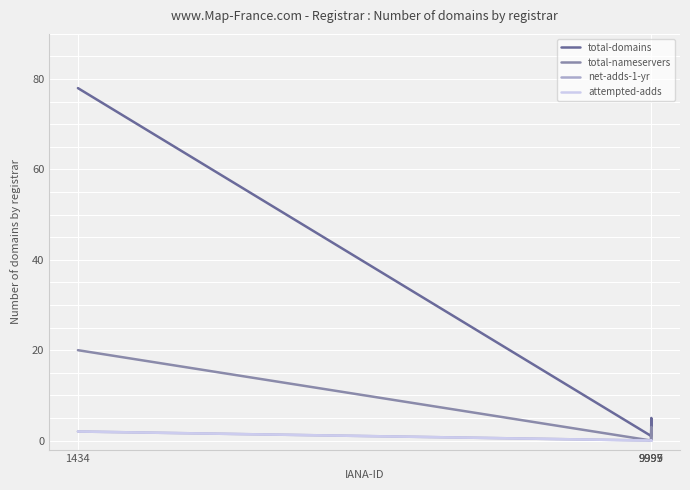

How many values in the attempted-adds series exceed 0?

1